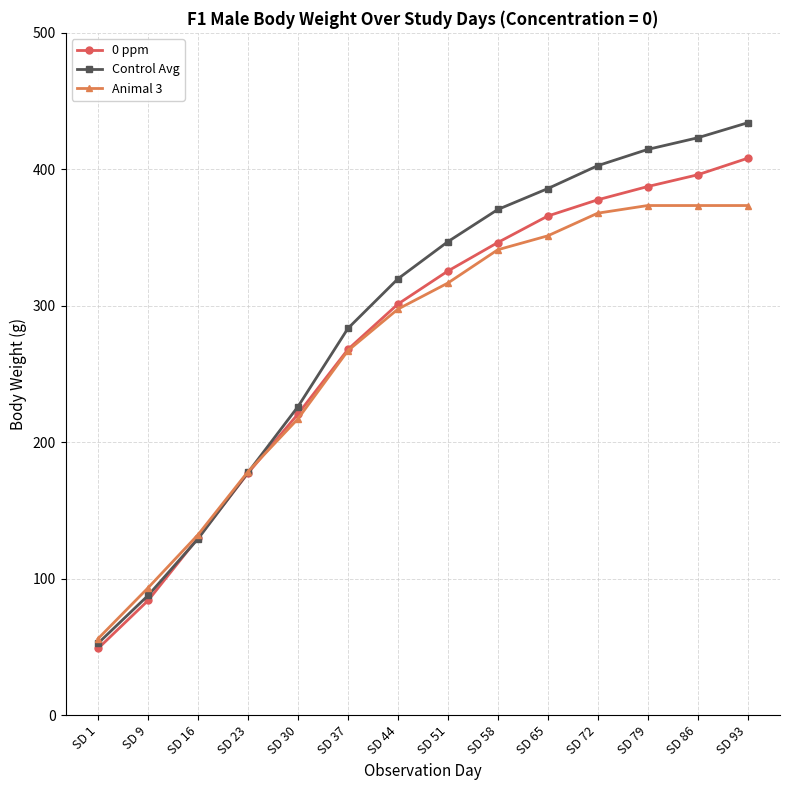

Which series has the widest spread of values?

Control Avg